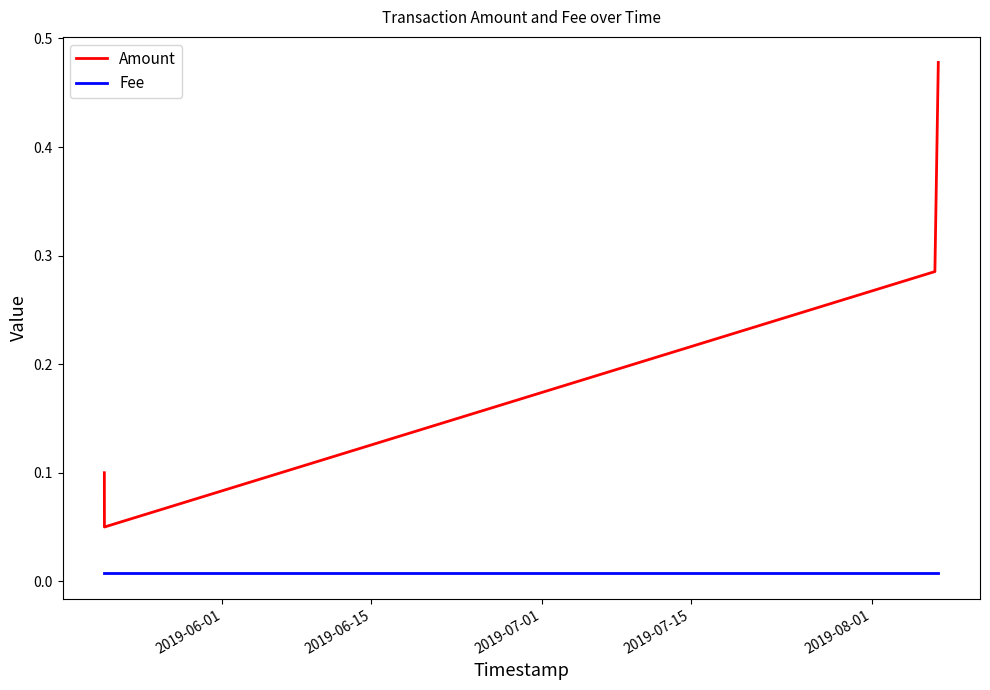

Which series has the widest spread of values?

Amount